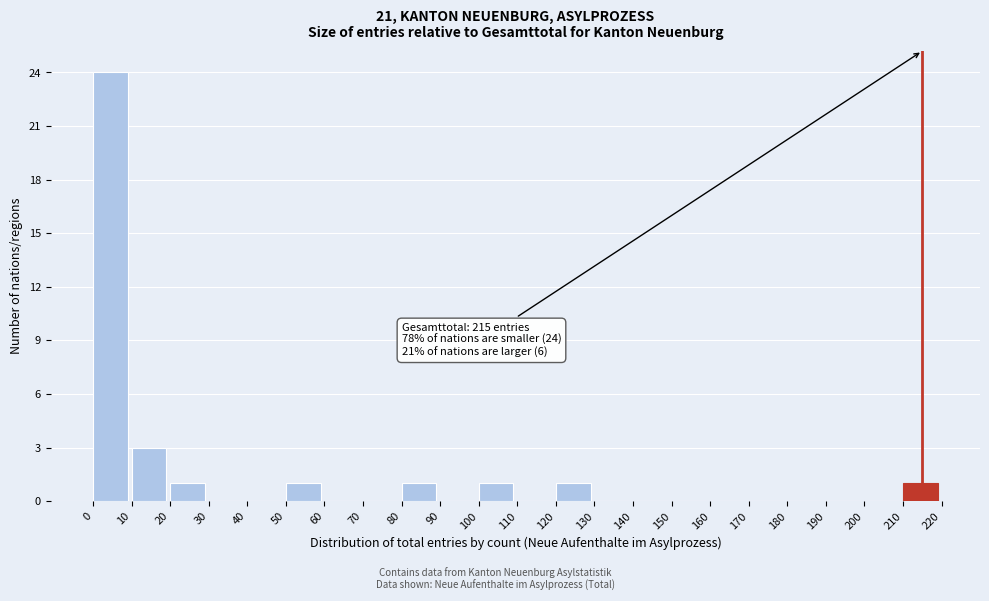

Over which range of the x-axis is the bar tallest?

0 to 10